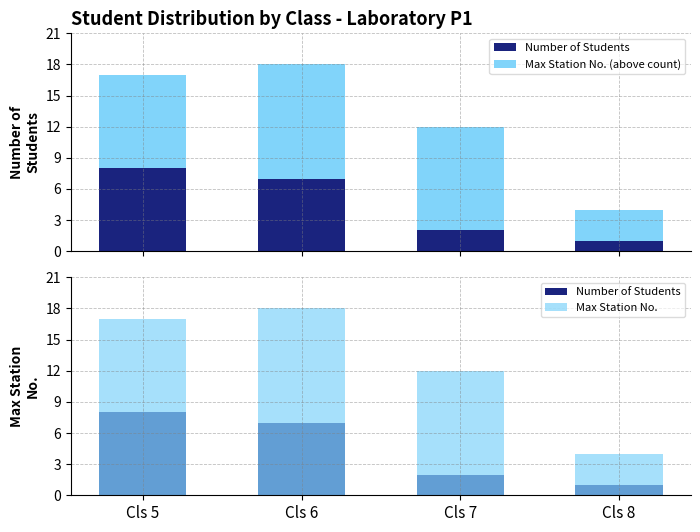

What is the average value of the Max Station No. series?

13